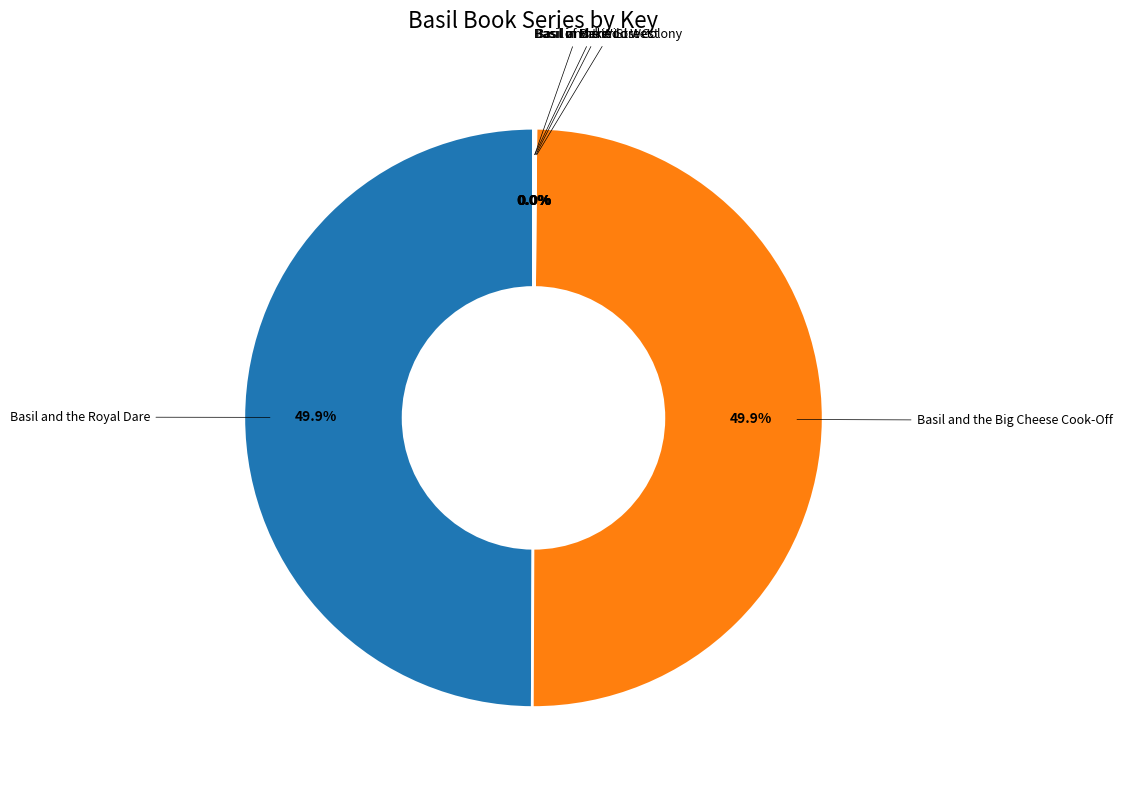

Count the number of slices in the pie.

6